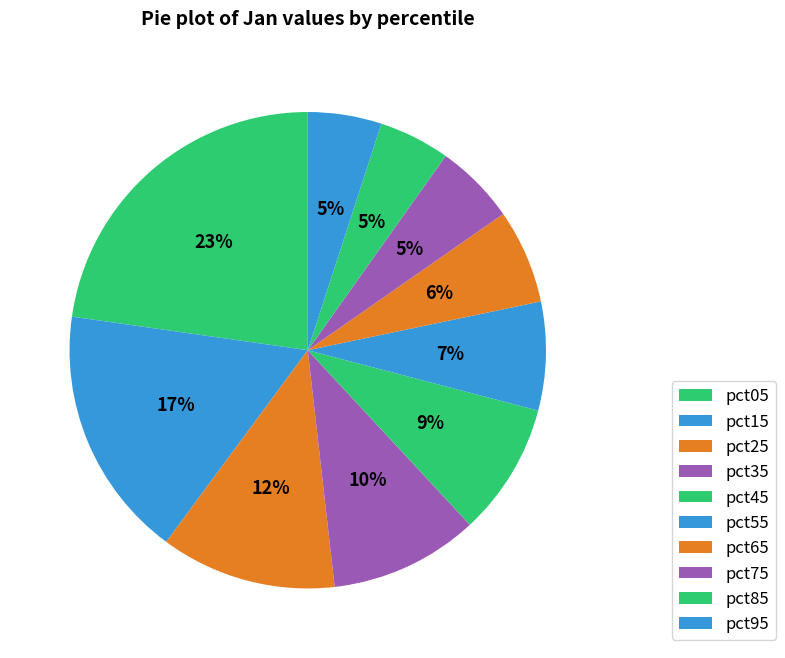

To the nearest percent, what is the difference between the pct55 and pct95 slice percentages?

2%